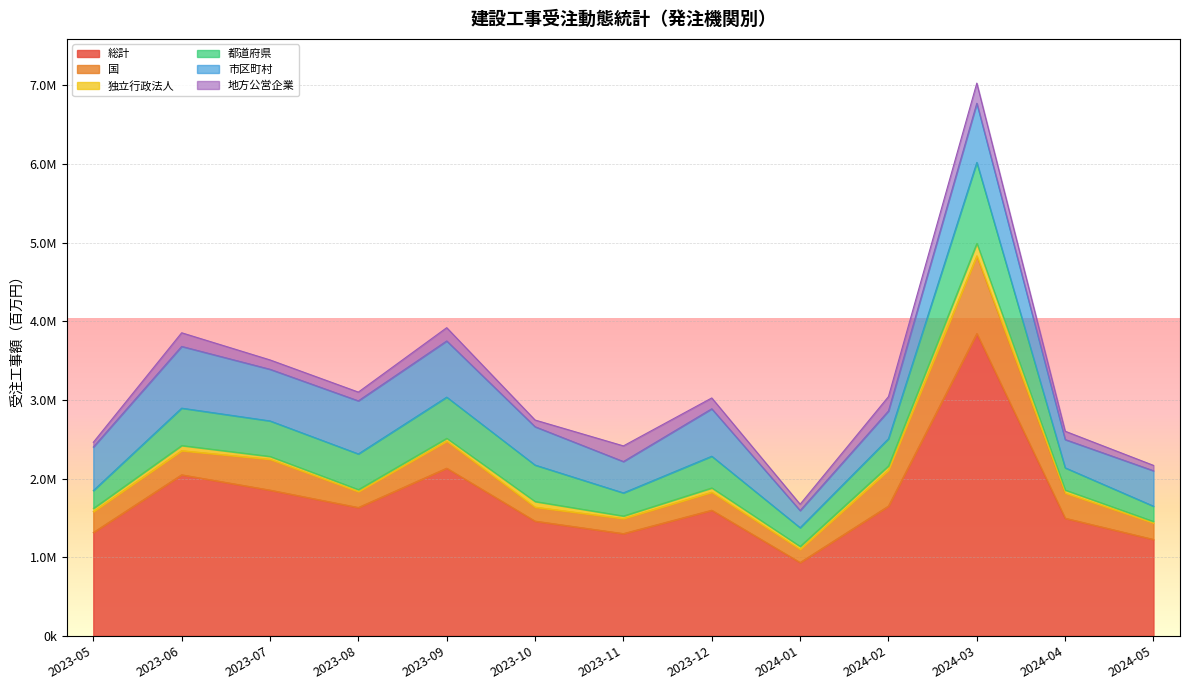

Which category has the lowest value in the 国 series?

2024-01